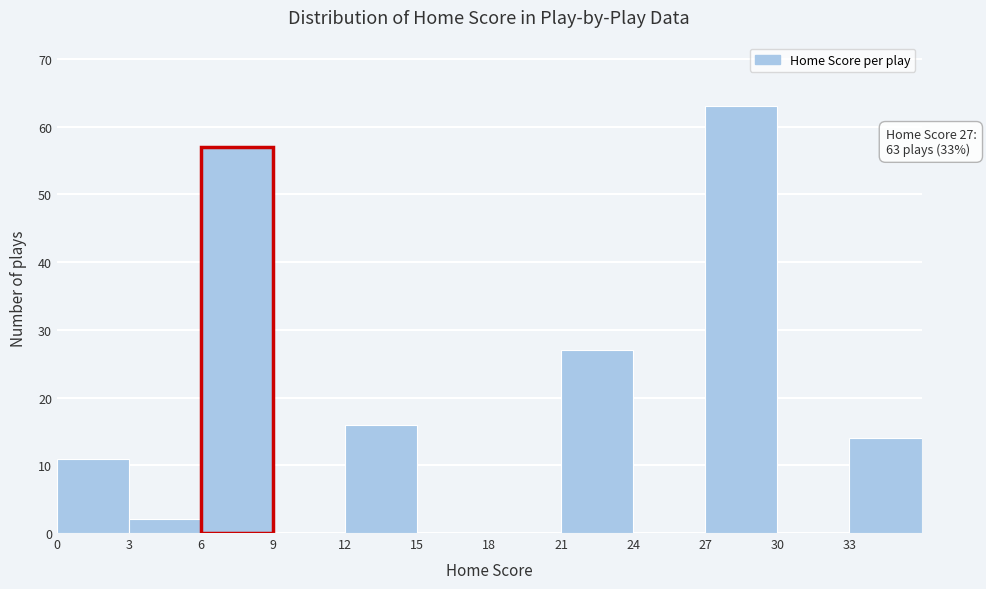

Which range on the x-axis has the tallest bar?

27 to 30